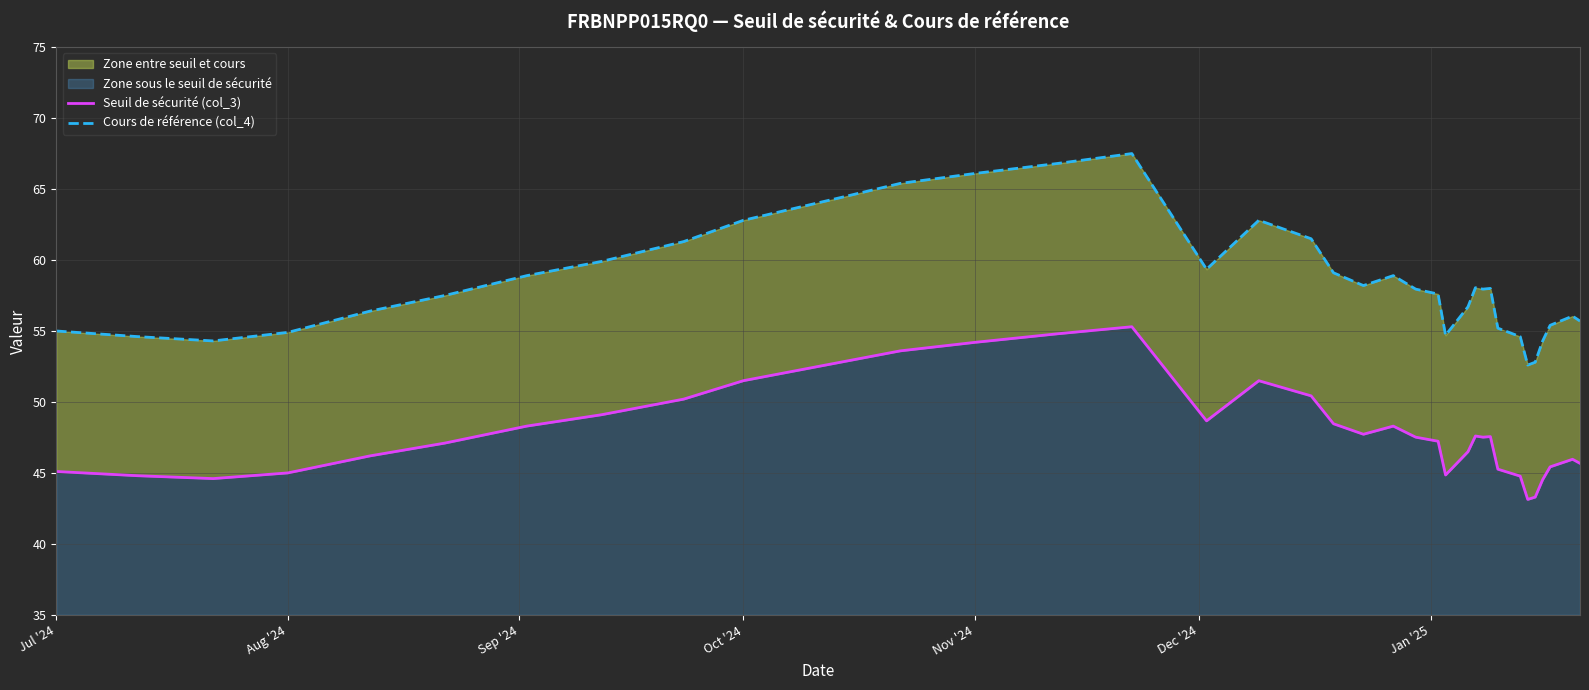

What is the average value of the Cours de référence (col_4) series?

58.4